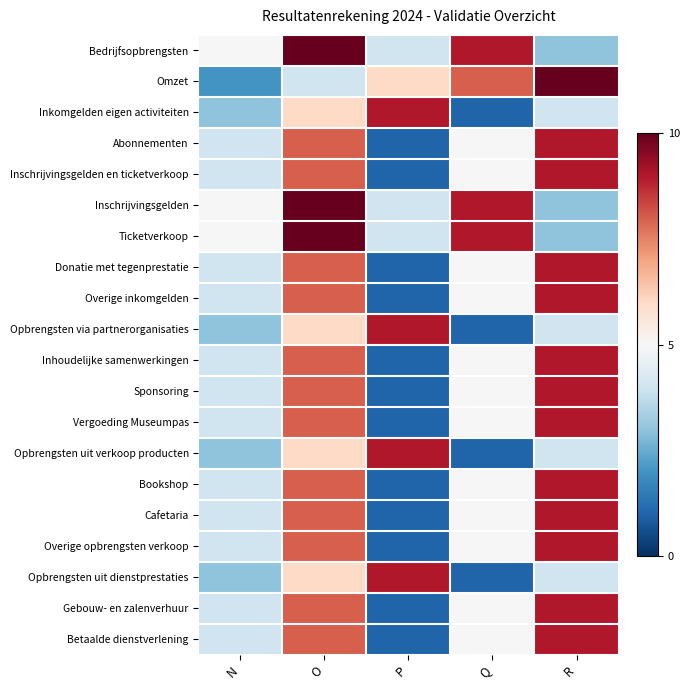

Which has a higher value, O or Q?

O